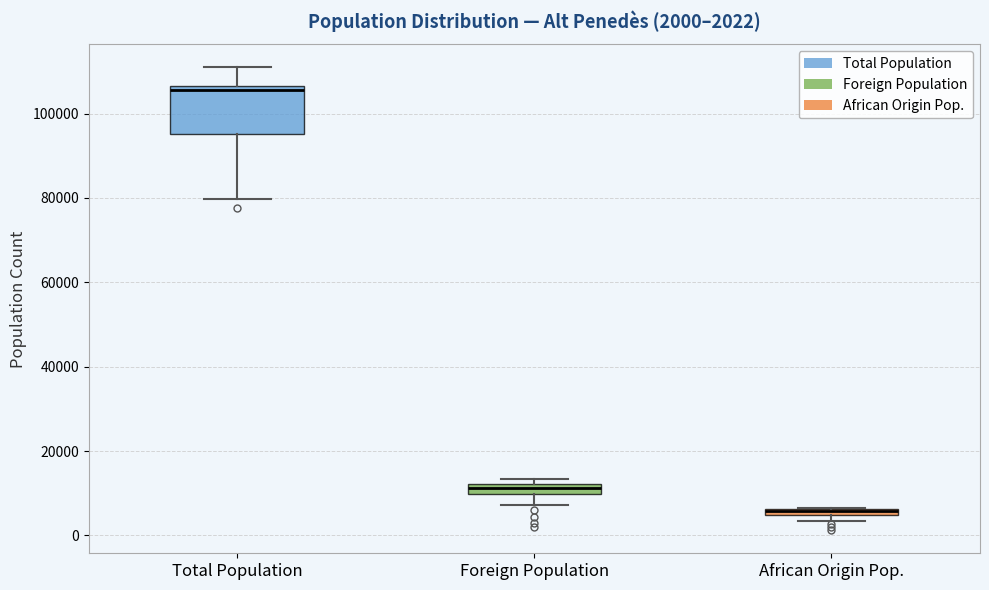

Which box is the tallest, from its lower edge to its upper edge?

Total Population